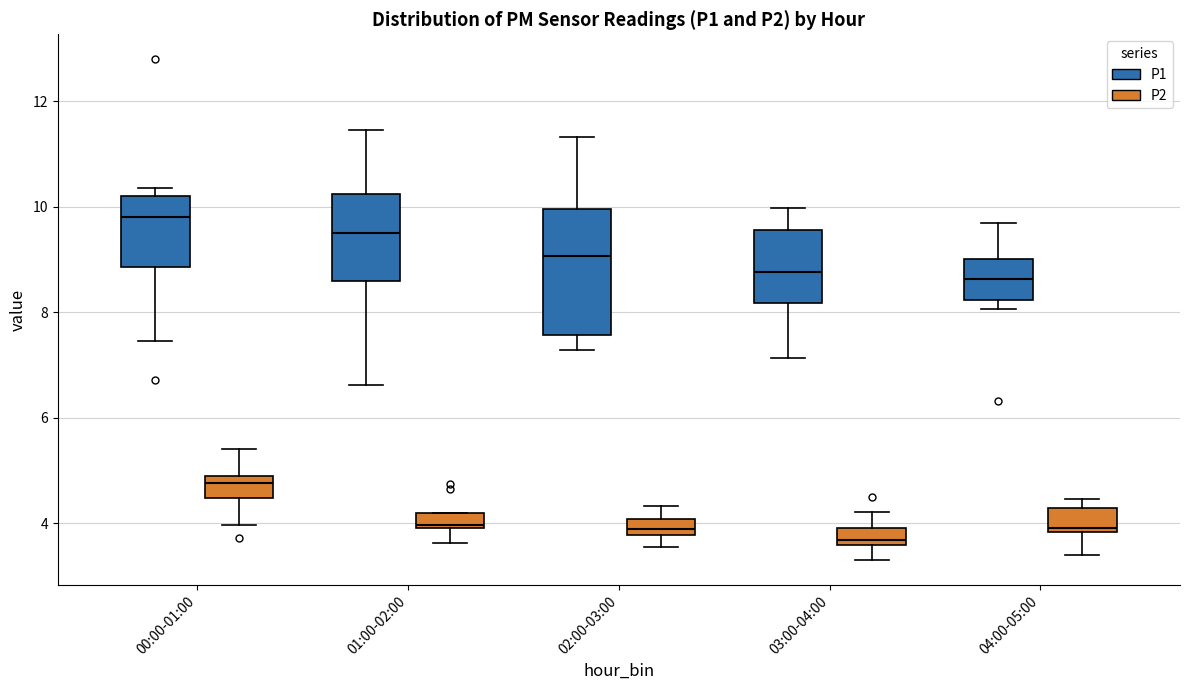

Which box's median line is the lowest?

03:00-04:00 (P2)